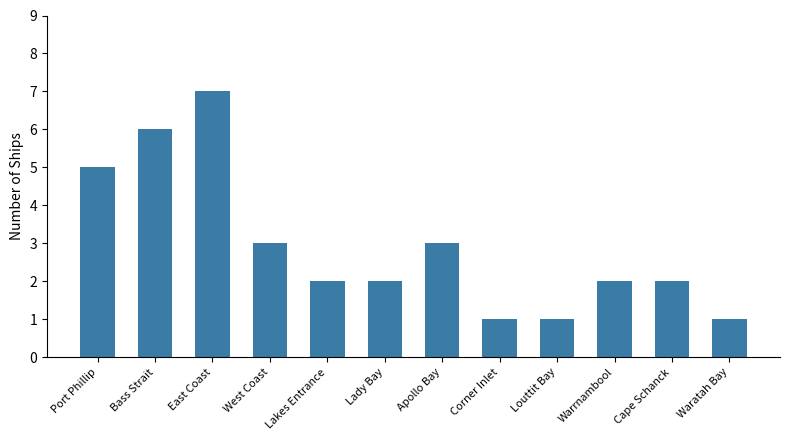

What is the sum of the values at Bass Strait and Warrnambool?

8